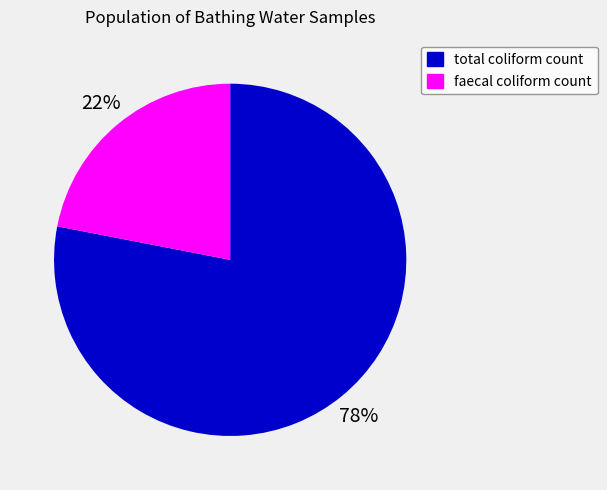

The total coliform count slice represents 78% of the pie. True or false?

True